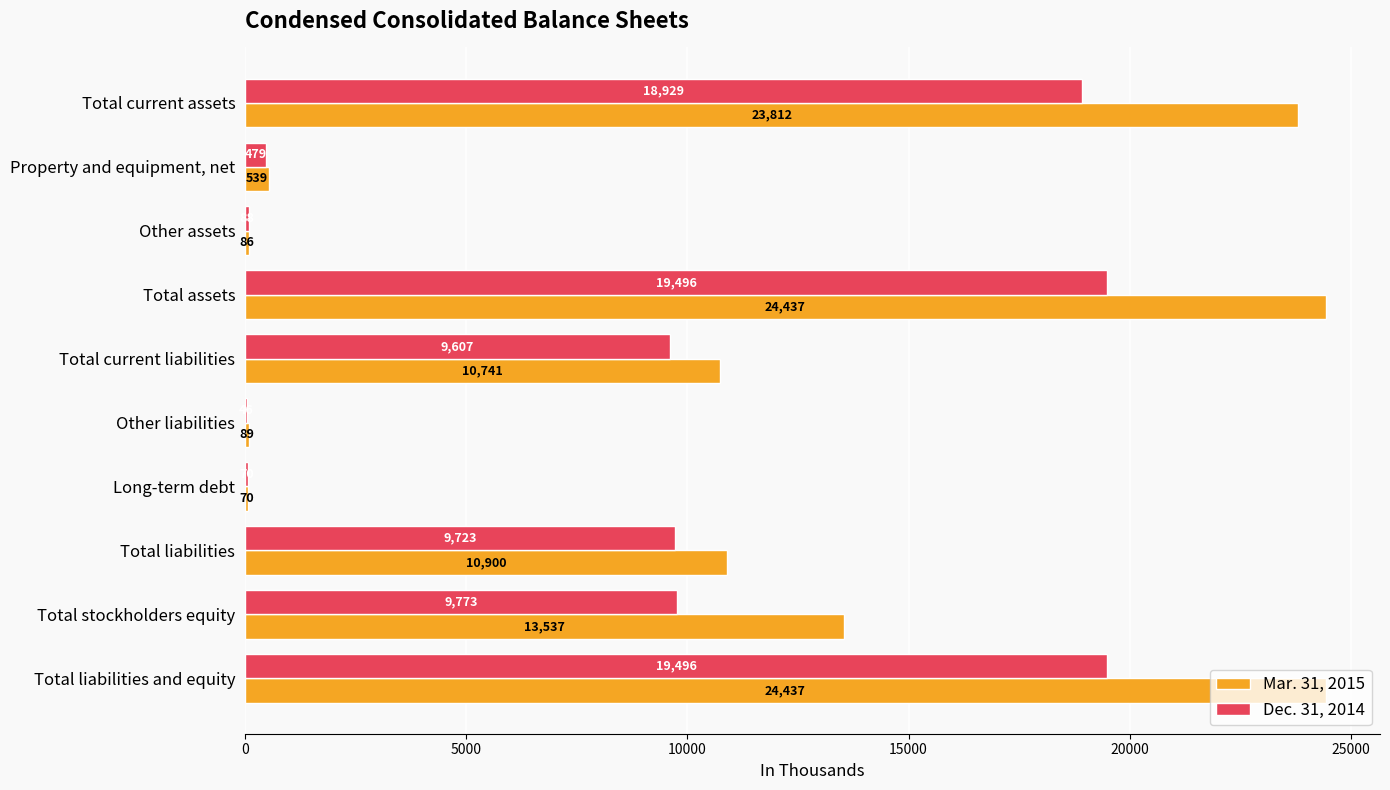

Which series has the largest total across all categories?

Mar. 31, 2015